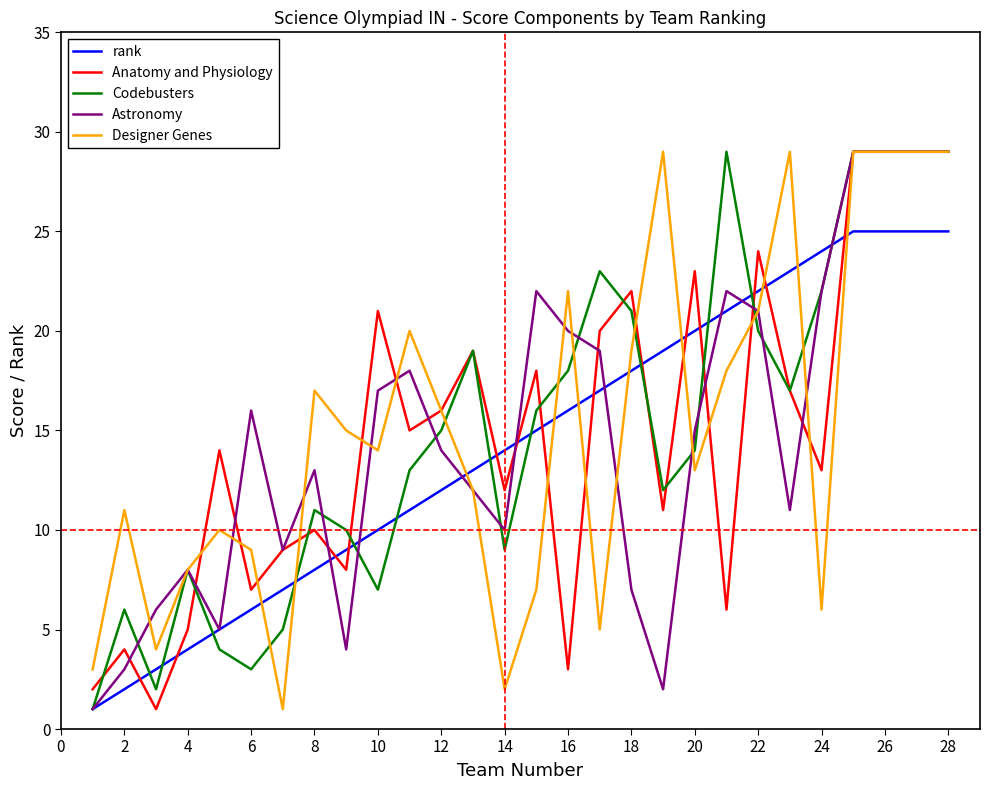

What is the highest value of the Anatomy and Physiology series?

29